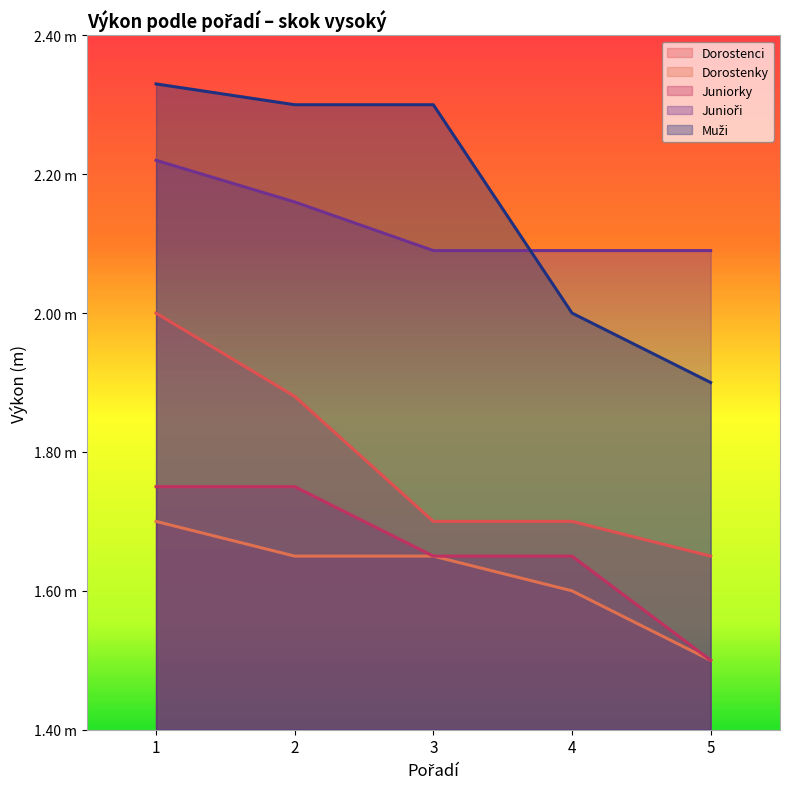

True or false: Junioři has more than 1 interior local peaks.

False